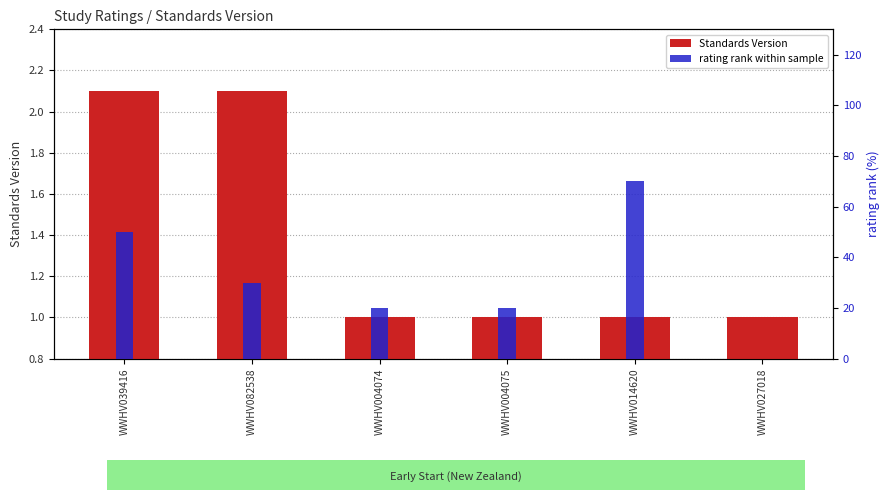

What is the difference between the rating rank within sample values at WWHV082538 and WWHV027018?

30.0